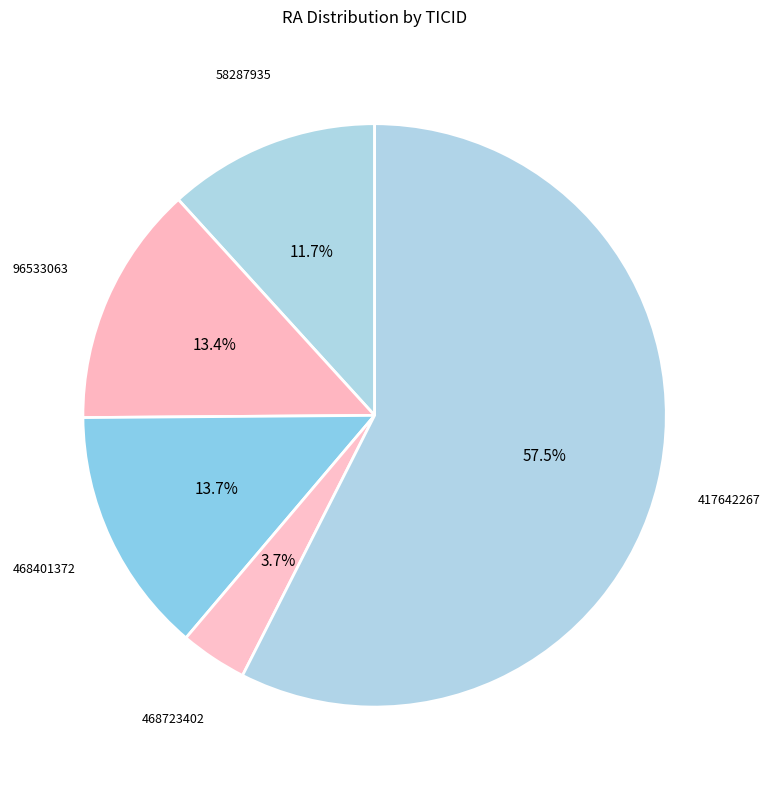

Is there a majority slice in this chart?

Yes